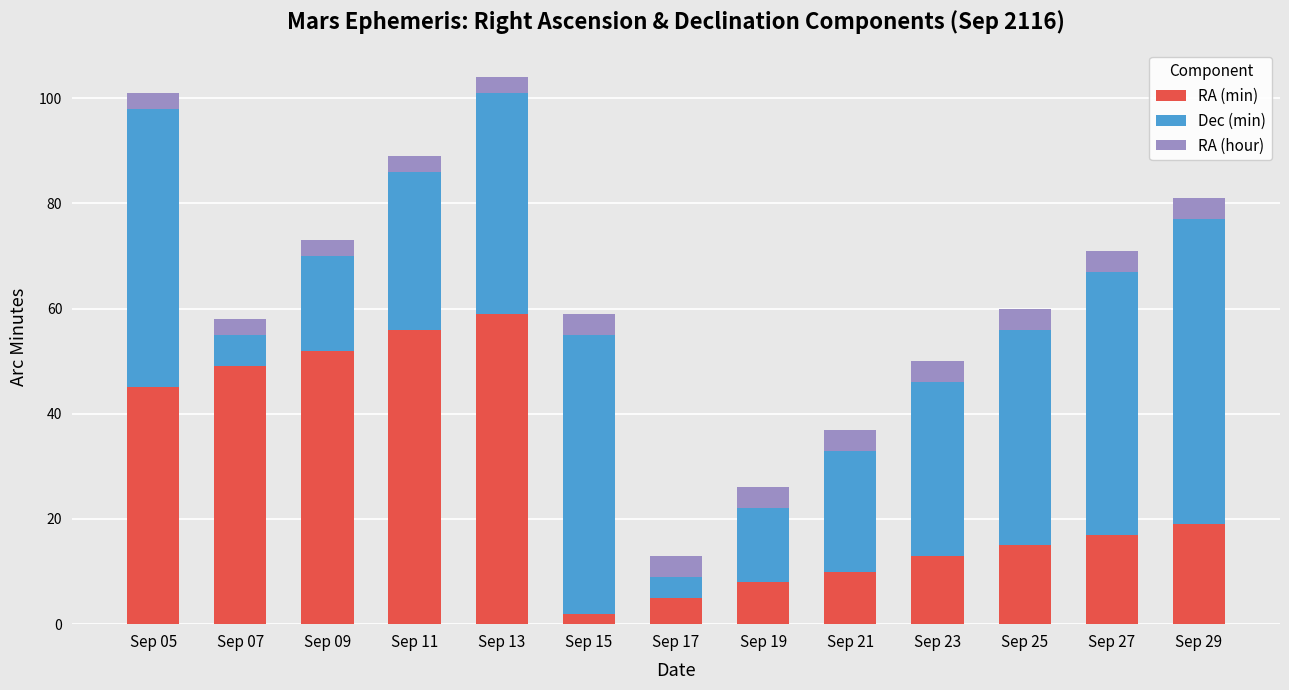

Does the chart contain any negative values?

No